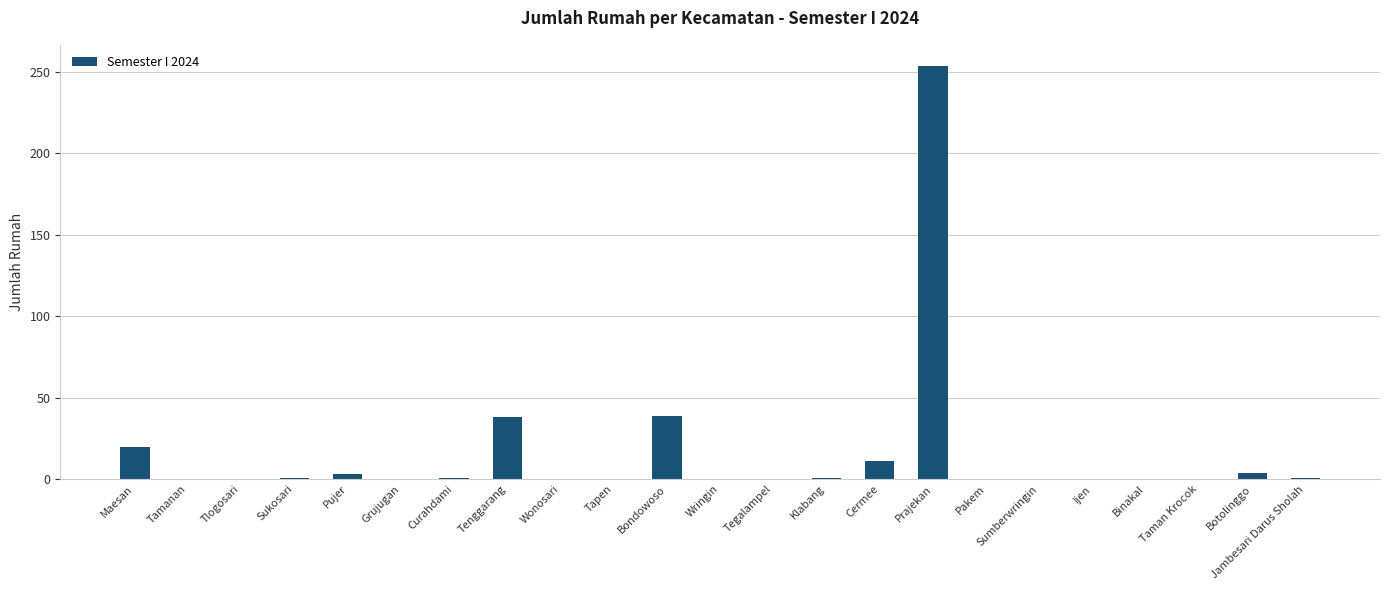

Which label corresponds to the largest value in the chart?

Prajekan